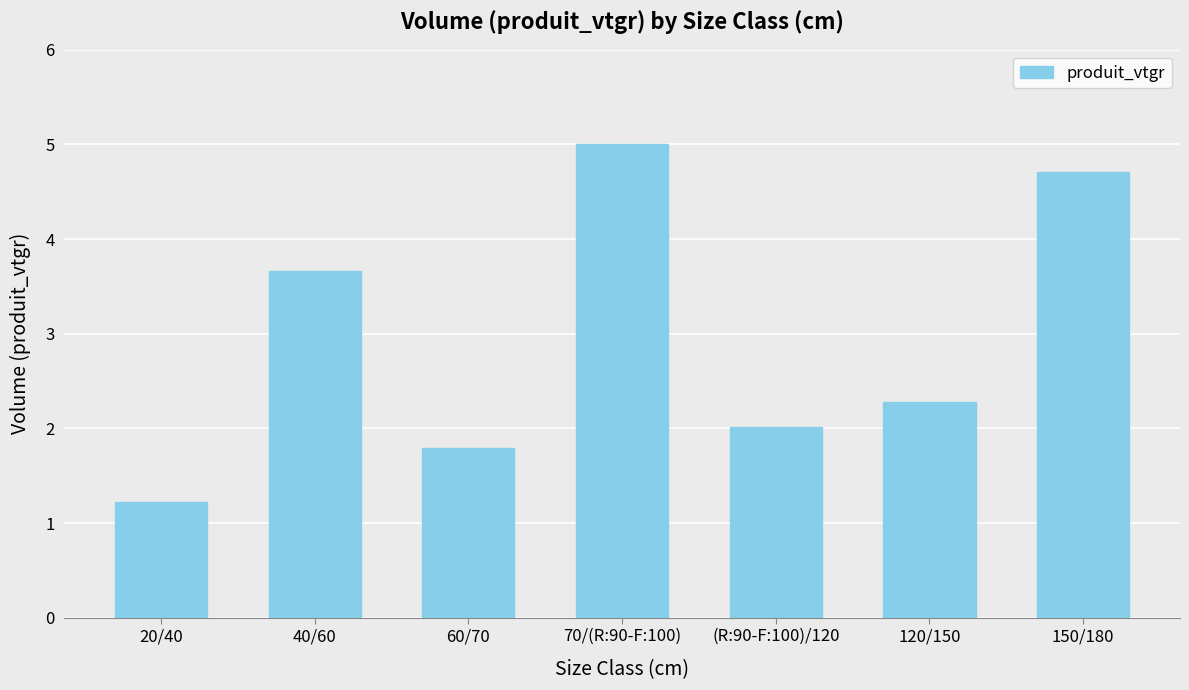

Approximately how many times larger is the value at 120/150 compared to 40/60?

0.6